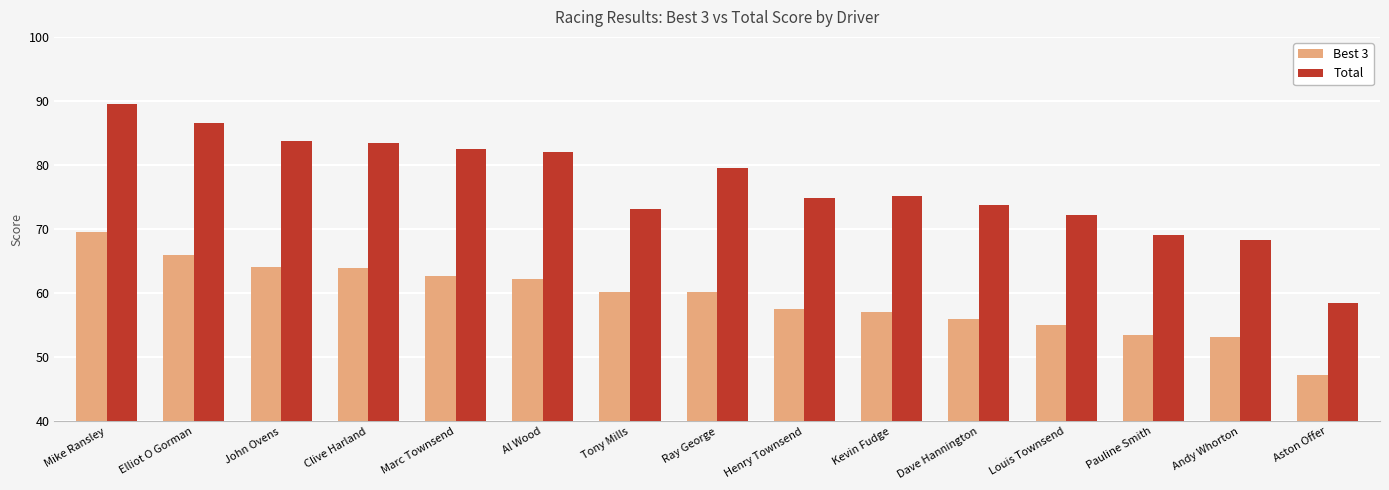

What value does the Total series have at Clive Harland?

83.4